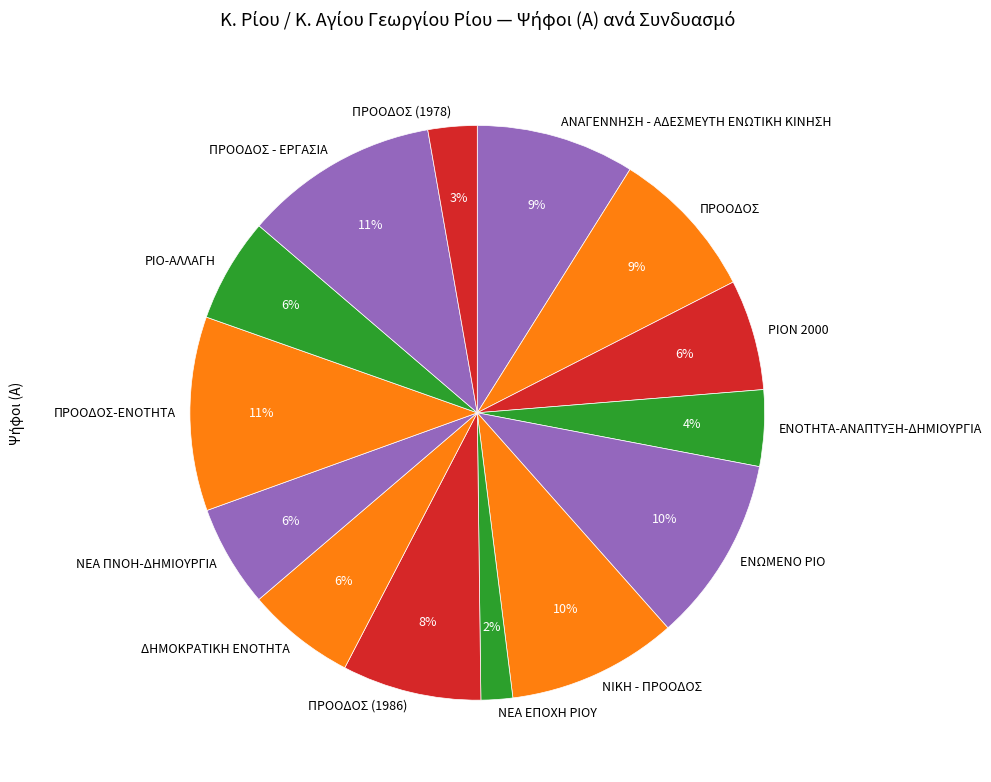

To the nearest percent, what is the difference between the largest and smallest slice percentages?

9%